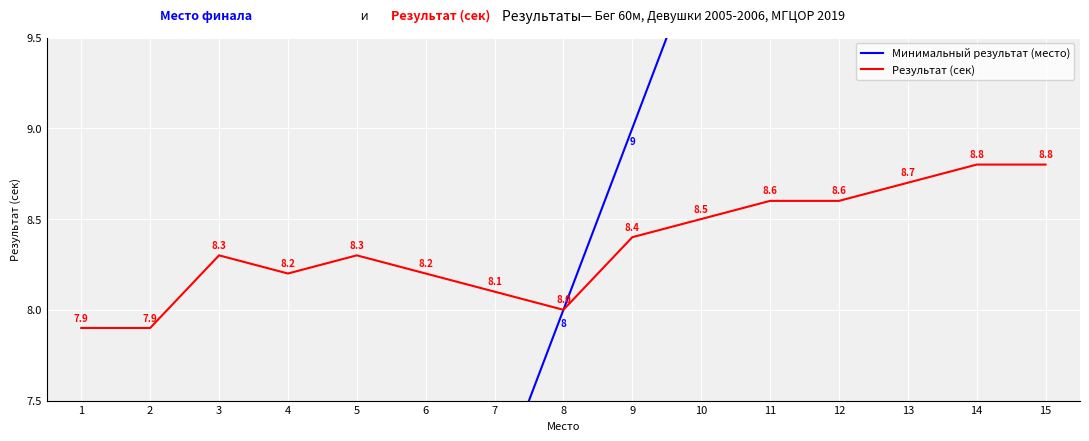

How many data points in Минимальный результат (место) are above 8?

7